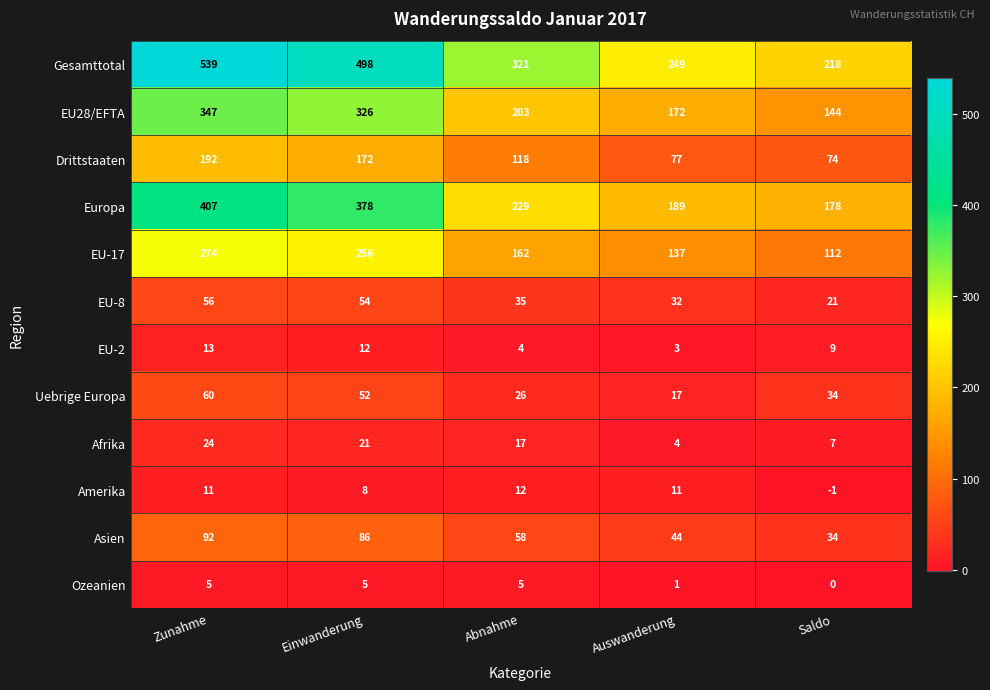

What is the approximate value of Drittstaaten at Saldo, to the nearest 5?

75